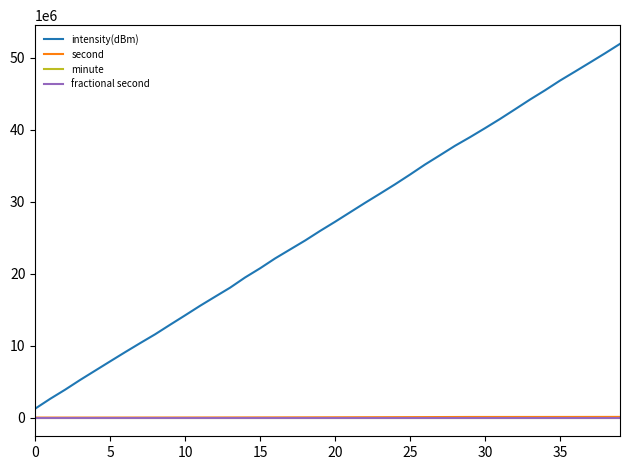

What is the sum of all intensity(dBm) values?

1064576349.8